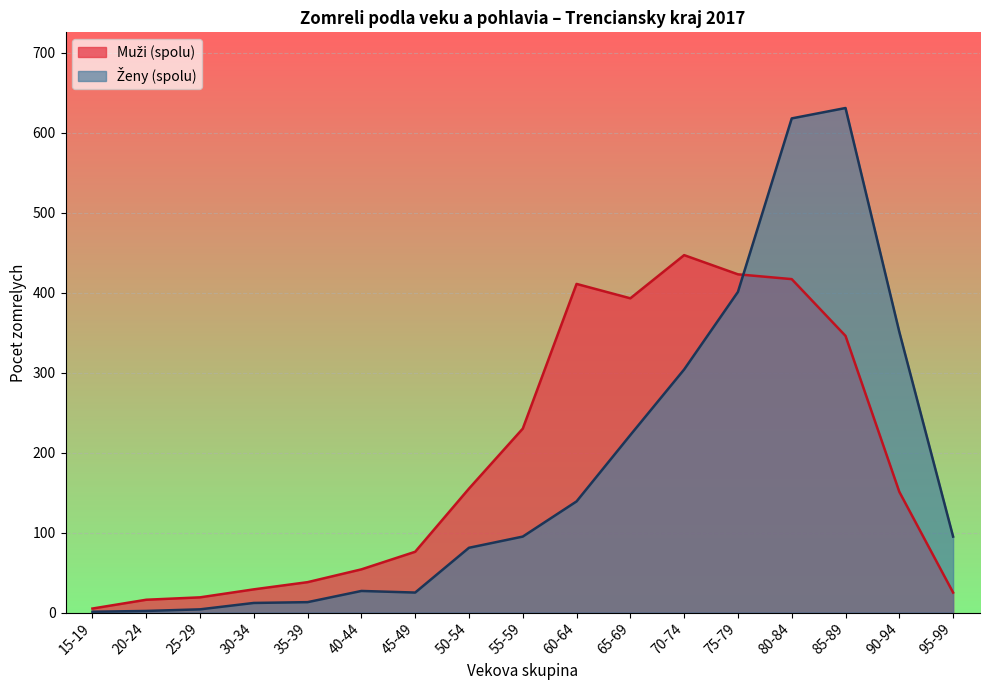

After their last crossing, which series has the higher values: Ženy (spolu) or Muži (spolu)?

Ženy (spolu)